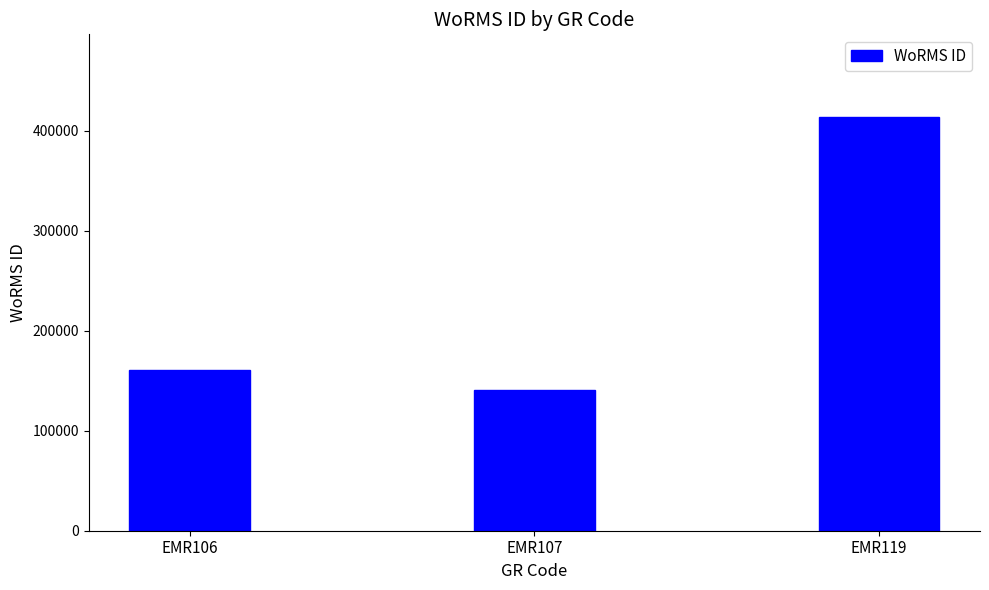

Which has a higher value, EMR107 or EMR106?

EMR106